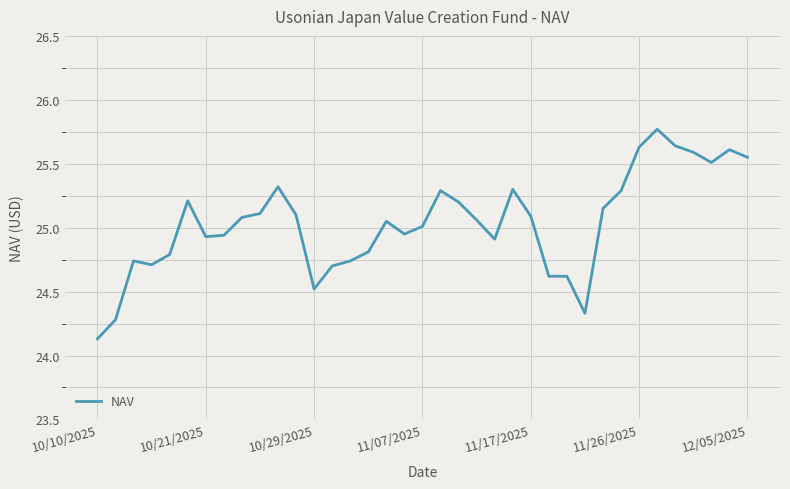

What is the smallest value displayed?

24.1